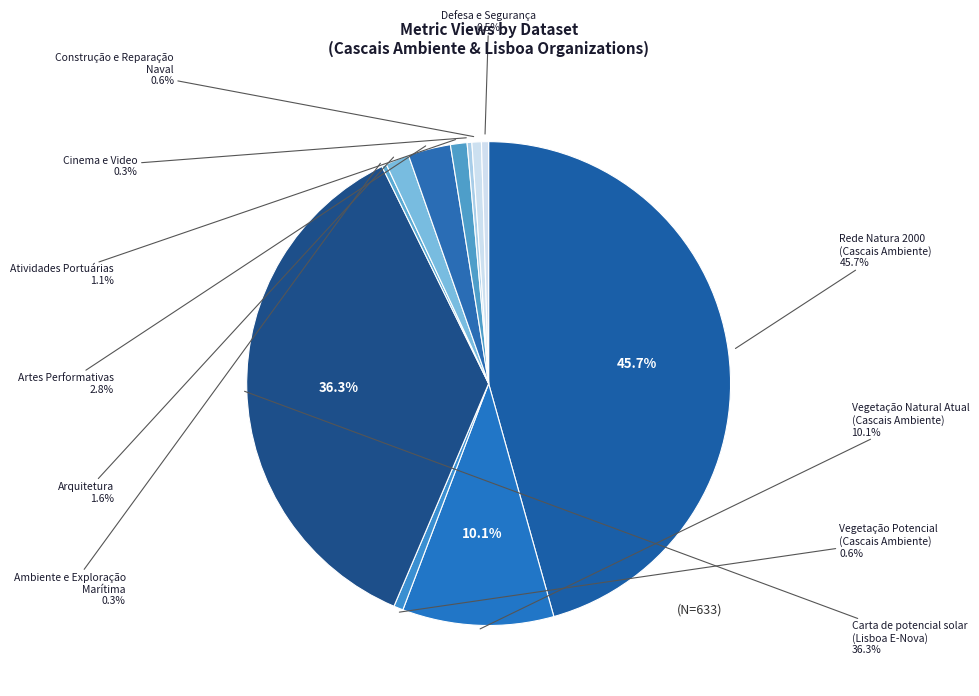

Is it true that Ambiente e Exploração
Marítima is 0% of the pie?

True